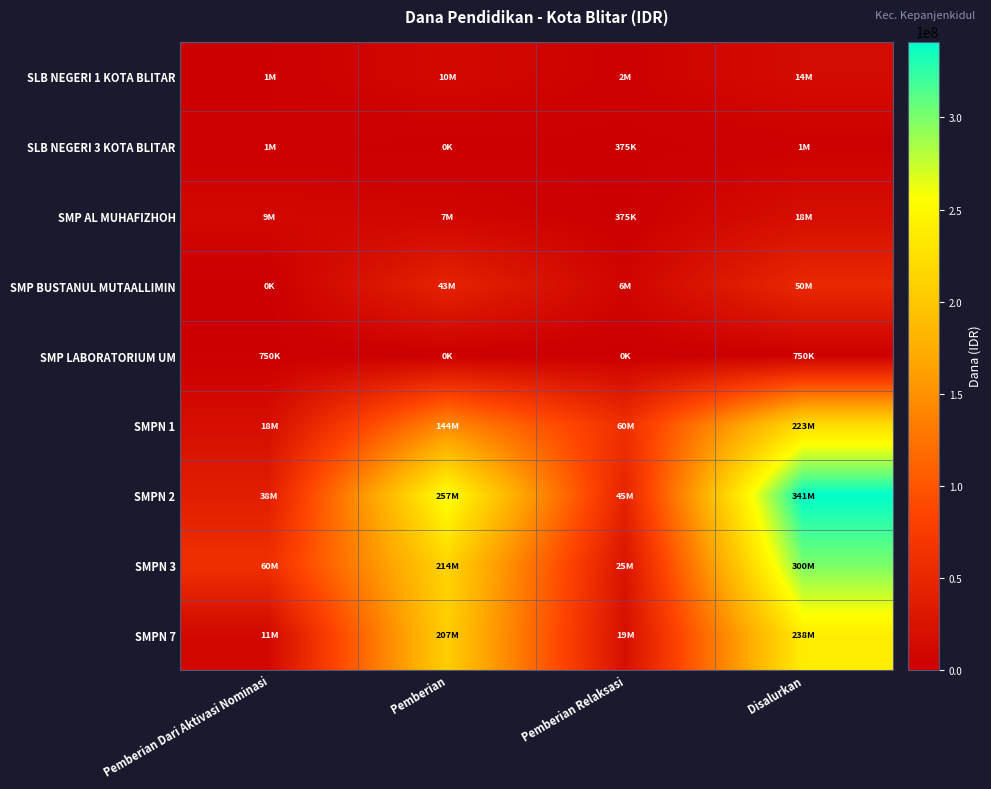

Which label corresponds to the smallest value in the chart?

Pemberian